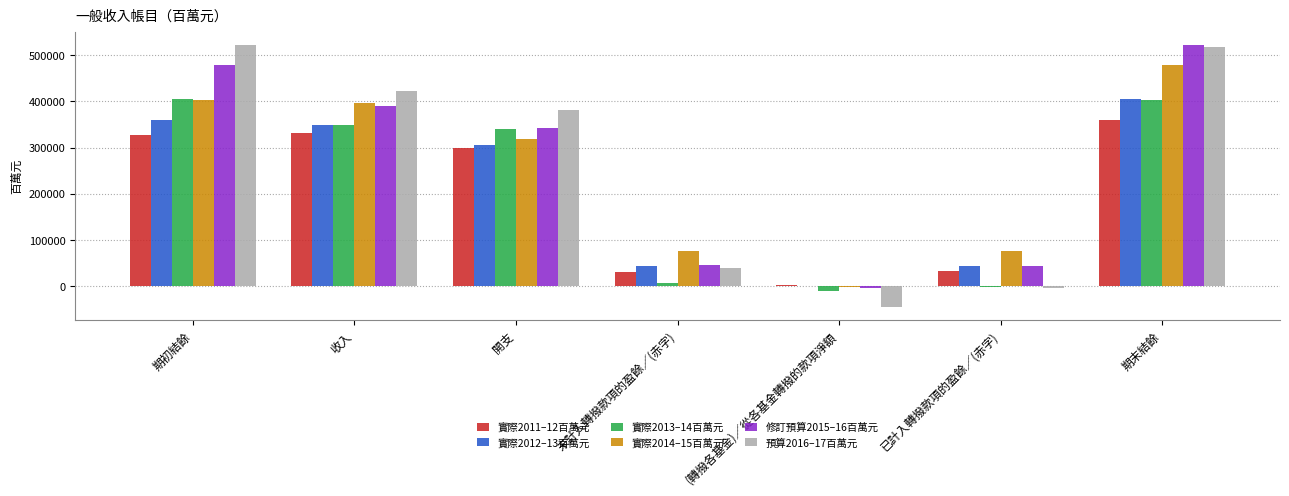

Where is 修訂預算2015–16百萬元 nearest to the value 259801?

開支